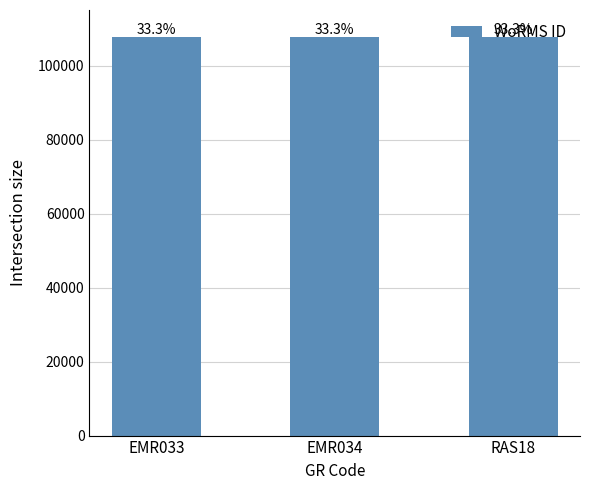

What is the label of the 2nd bar from the right?

EMR034